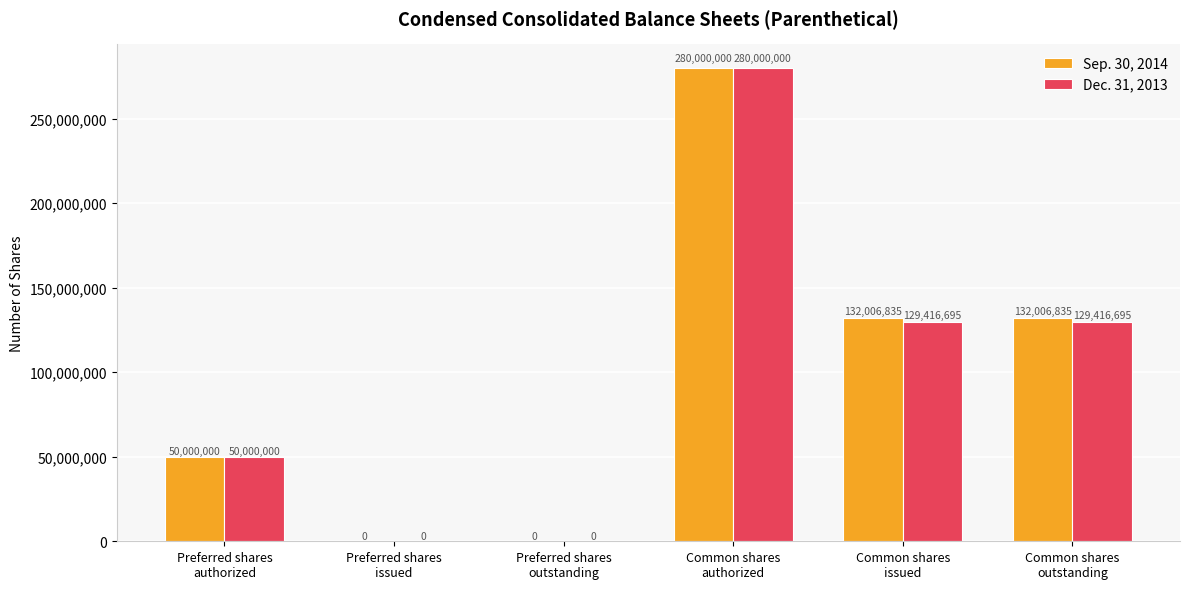

What is the sum of all Sep. 30, 2014 values?

594013670